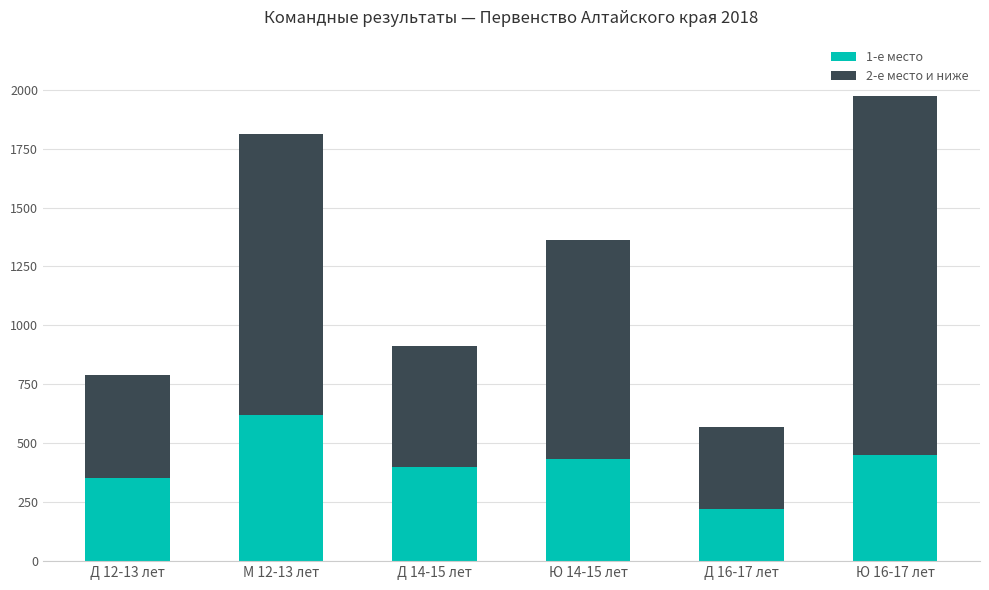

How many bars are there in total?

6